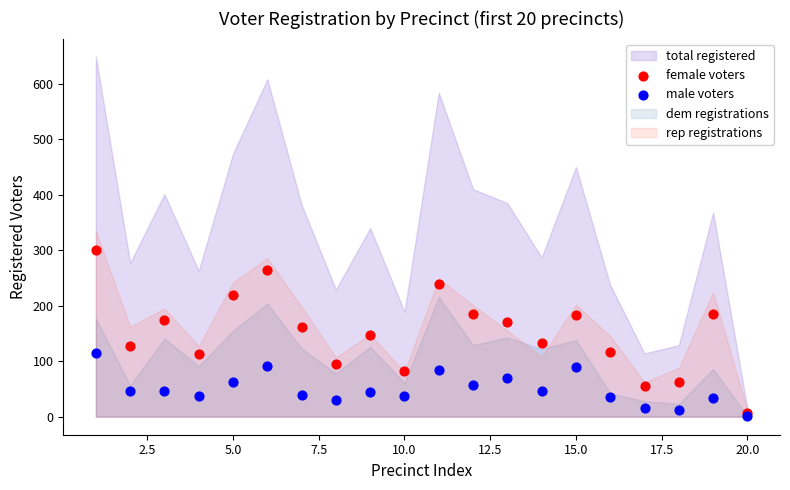

Which series reaches the maximum Y coordinate?

female voters